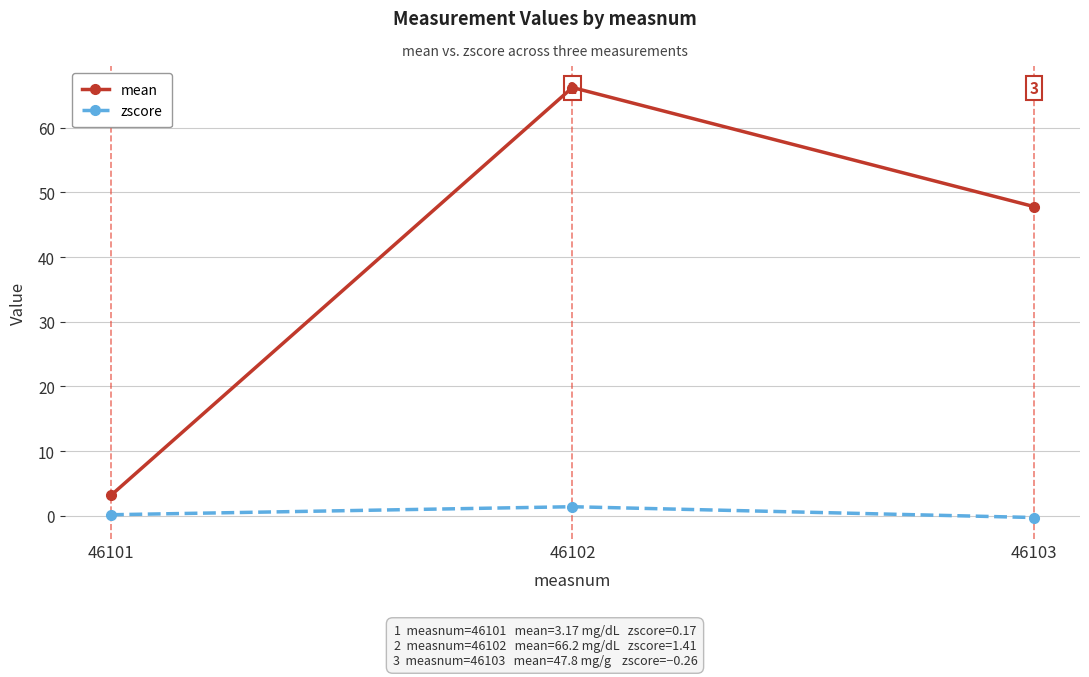

Between 46101 and 46103, which series saw the biggest shift?

mean